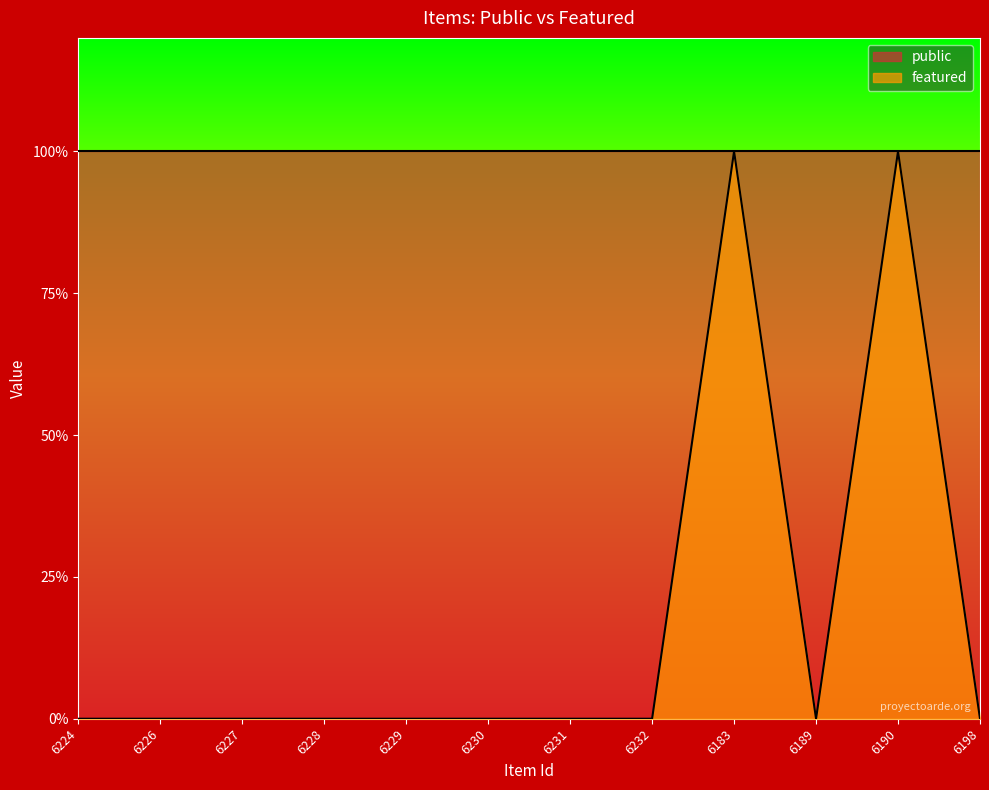

Which category has the highest value across all series?

6183